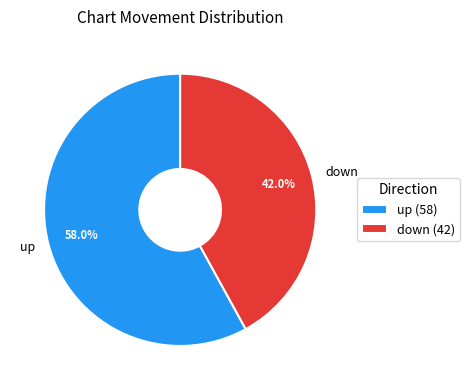

How many slices are in this pie chart?

2